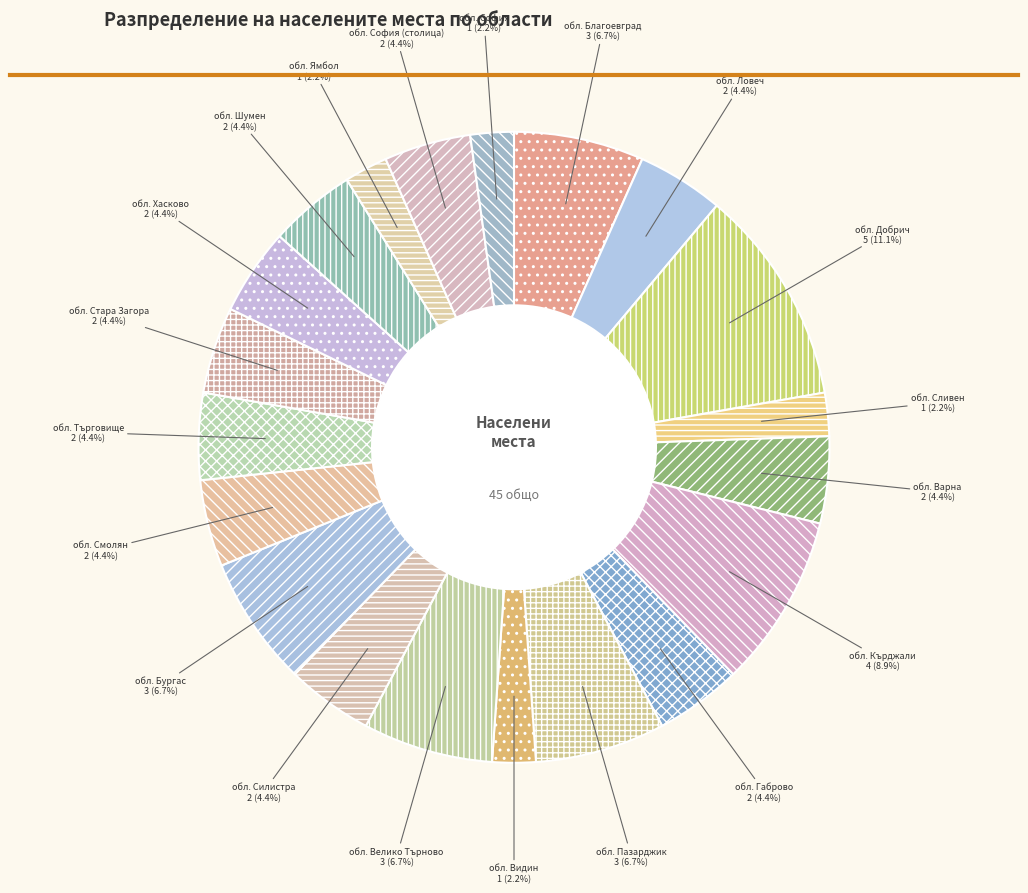

Is the sum of обл. София (столица) and обл. София greater than half?

No